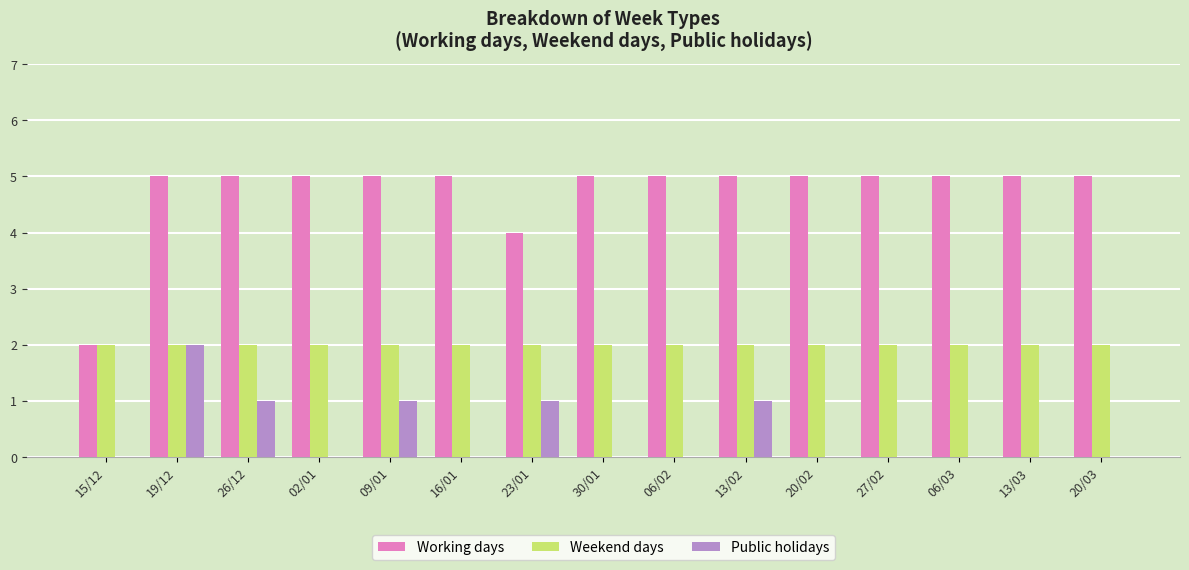

How many groups of bars are there?

15